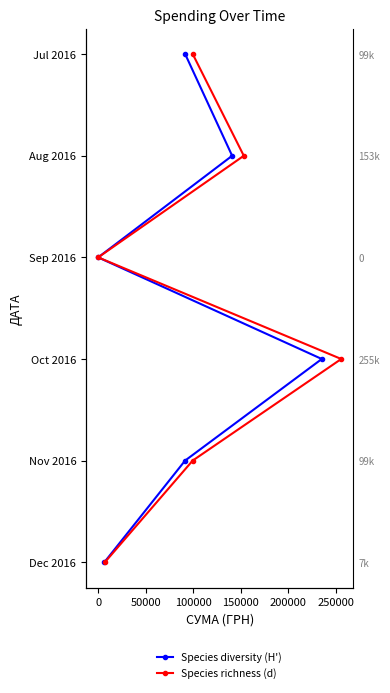

Which series has the widest spread of values?

Species diversity (H')